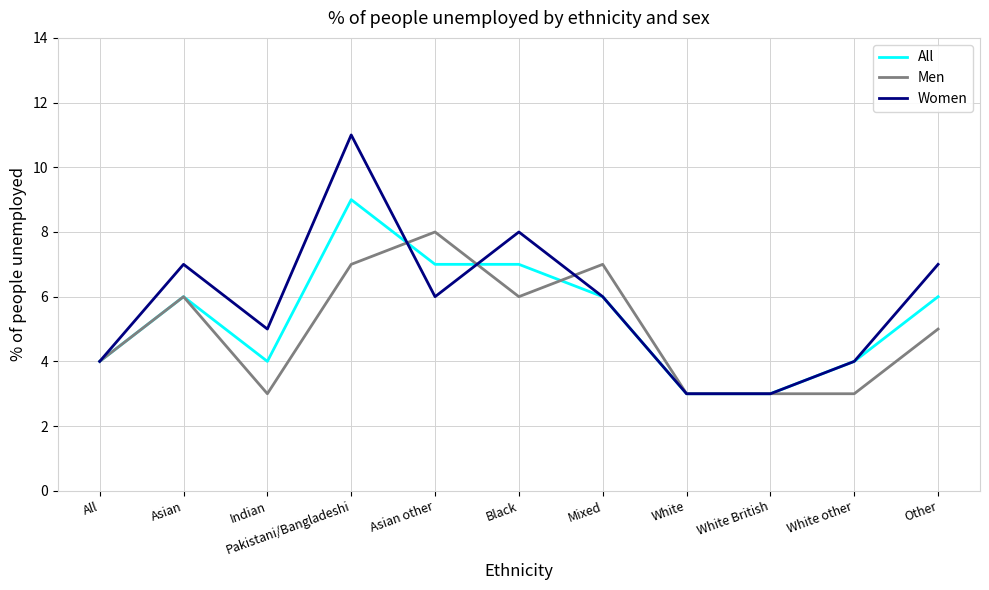

How many values in the All series are below 6?

5